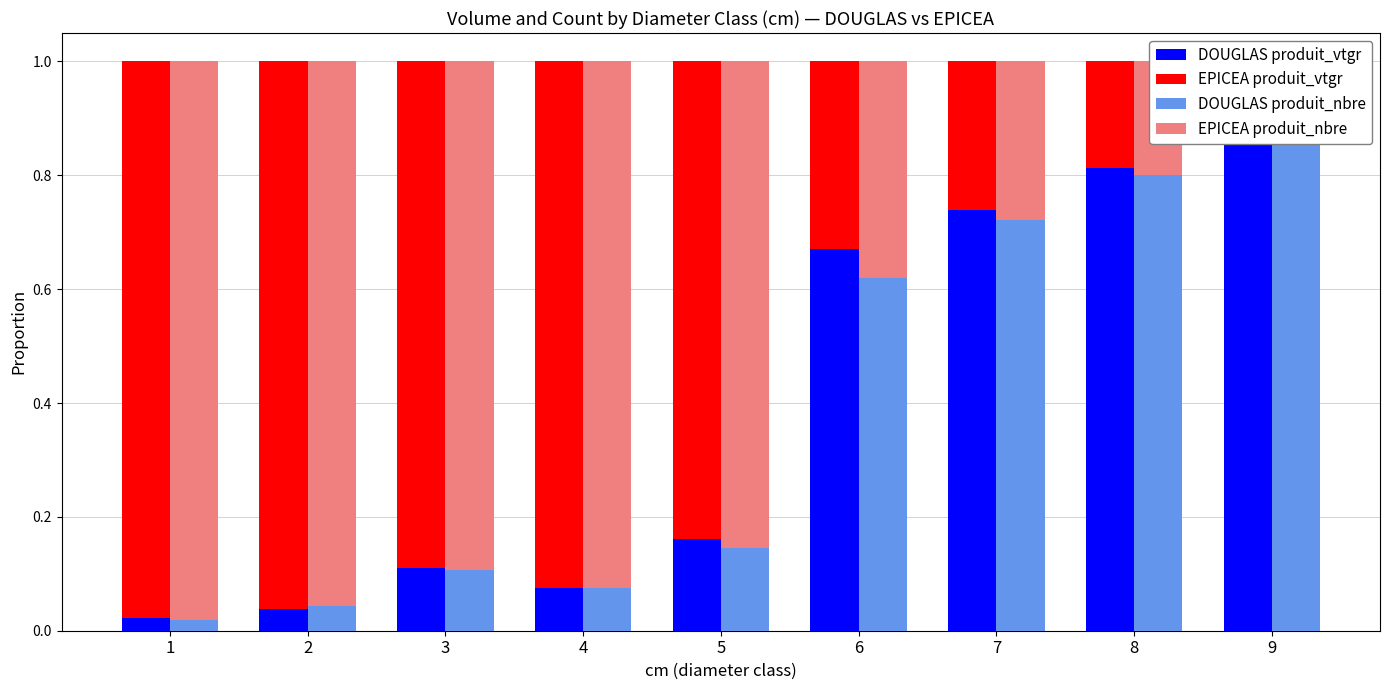

Reading right to left, what are all the values shown in this chart?

DOUGLAS produit_vtgr: 9=1.0	8=0.8	7=0.7	6=0.7	5=0.2	4=0.1	3=0.1	2=0.0	1=0.0
EPICEA produit_vtgr: 9=0.0	8=0.2	7=0.3	6=0.3	5=0.8	4=0.9	3=0.9	2=1.0	1=1.0
DOUGLAS produit_nbre: 9=1.0	8=0.8	7=0.7	6=0.6	5=0.1	4=0.1	3=0.1	2=0.0	1=0.0
EPICEA produit_nbre: 9=0.0	8=0.2	7=0.3	6=0.4	5=0.9	4=0.9	3=0.9	2=1.0	1=1.0